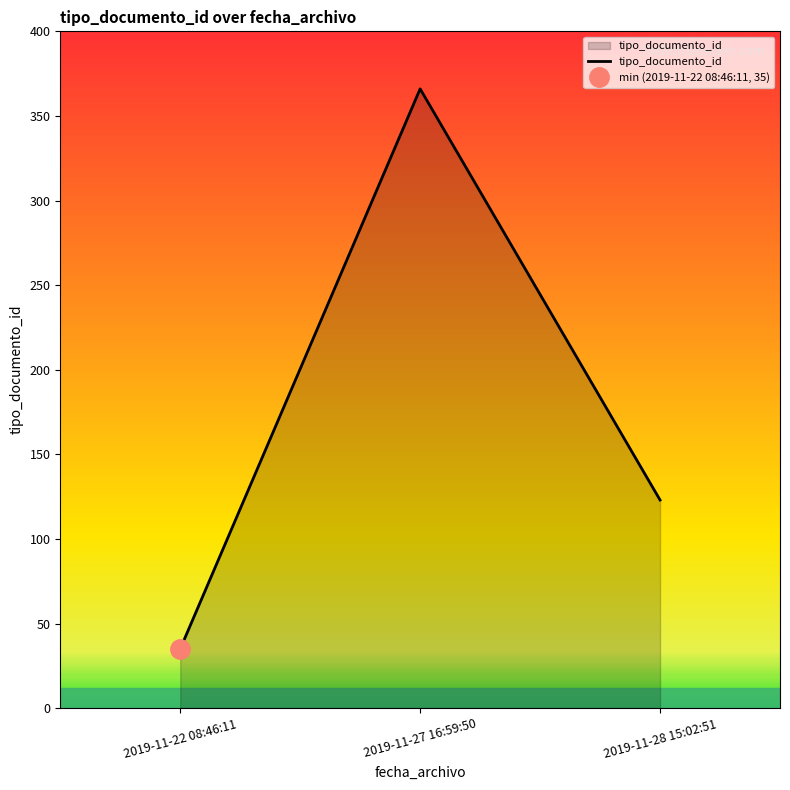

What position from the left is 2019-11-28 15:02:51?

3